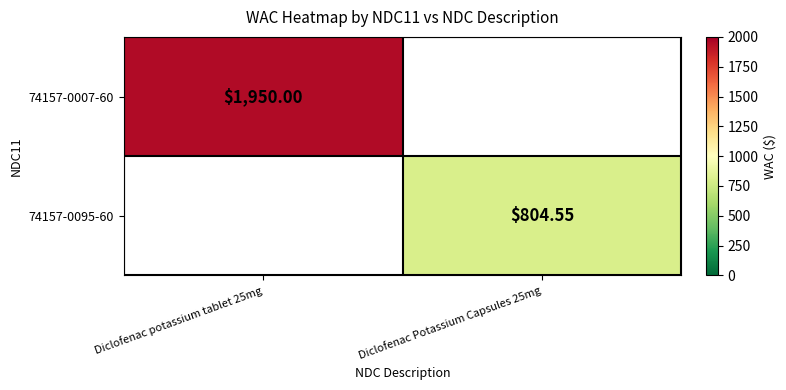

Count the number of categories in the chart.

2